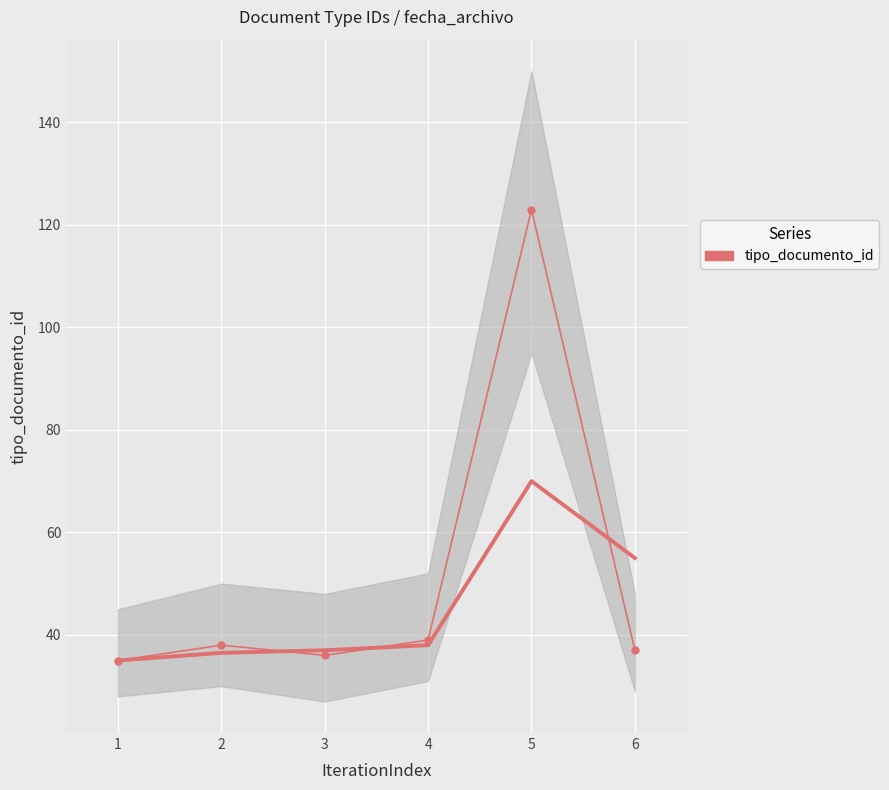

What is the minimum value shown in the chart?

35